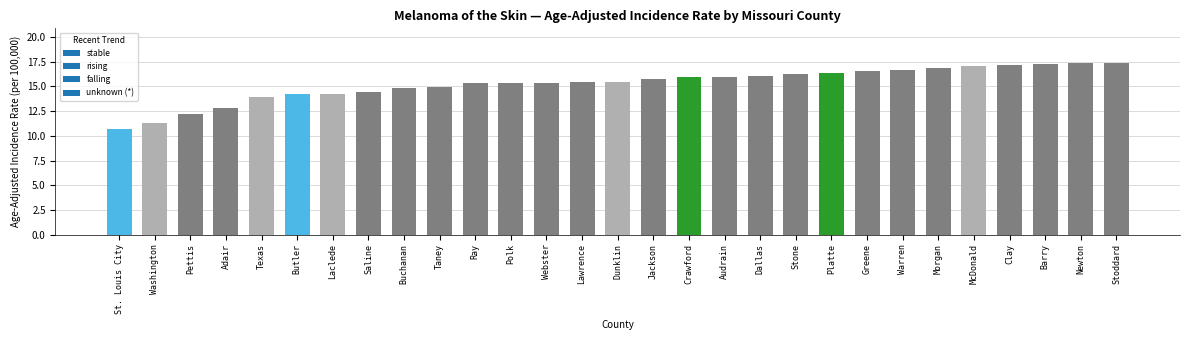

Count the number of data series in this chart.

1